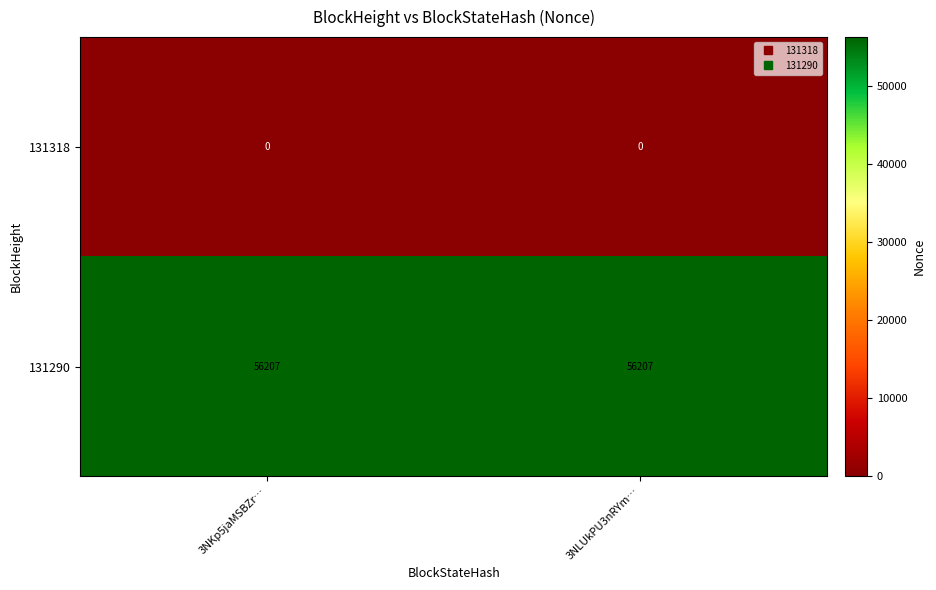

True or false: 131318 has a value of 0 at 3NLUkPU3nRYm….

True